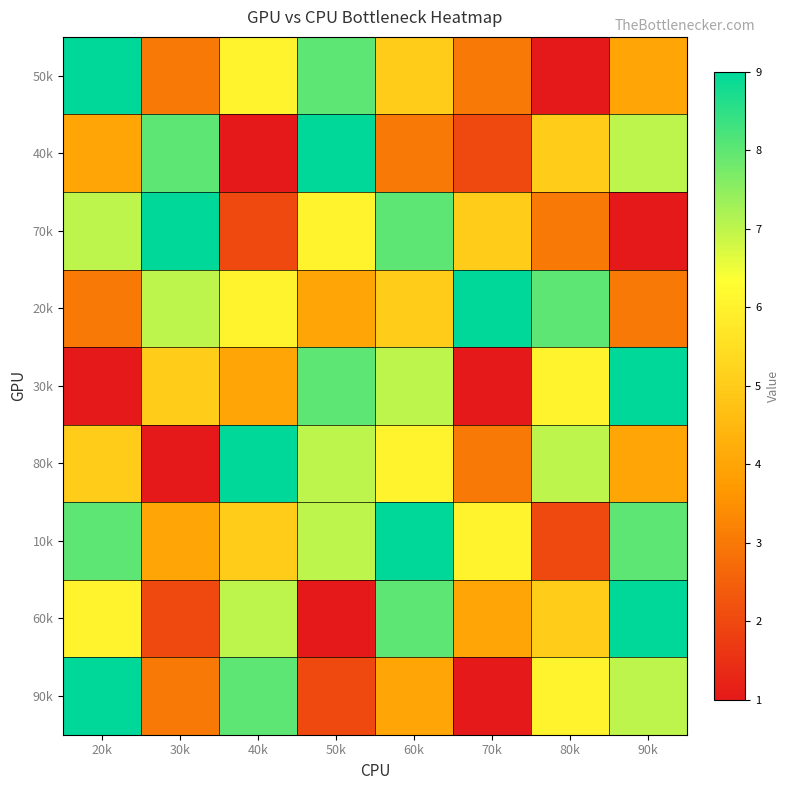

Which category has the highest value across all series?

20k